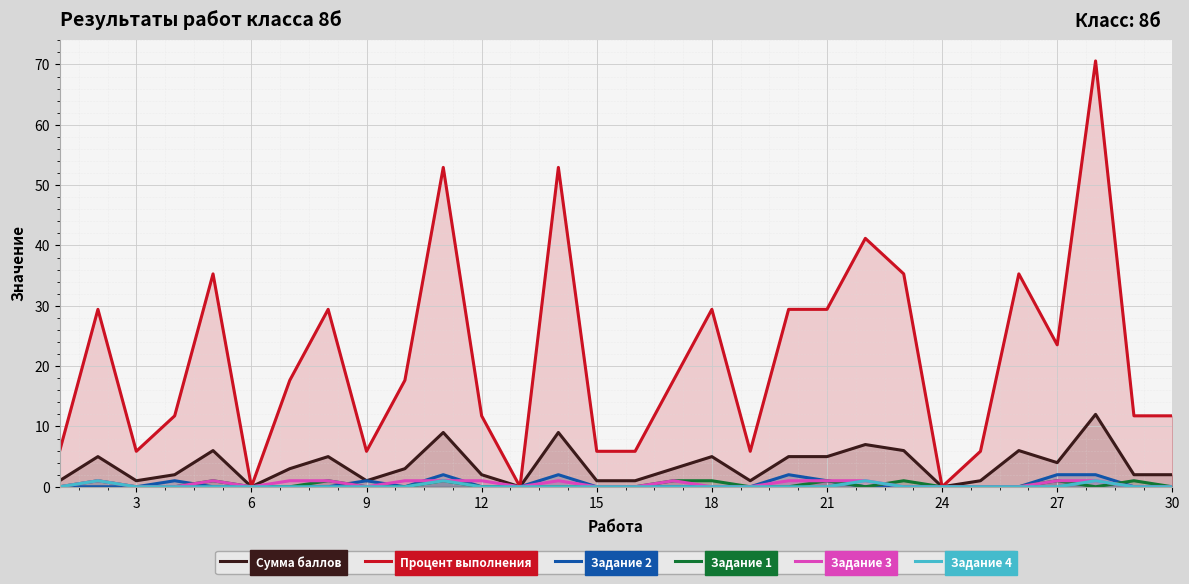

How many values in Задание 1 are above zero?

10